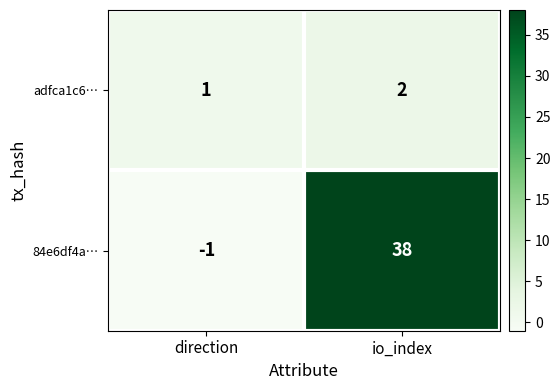

Is it true that adfca1c6… equals 1 at direction?

True